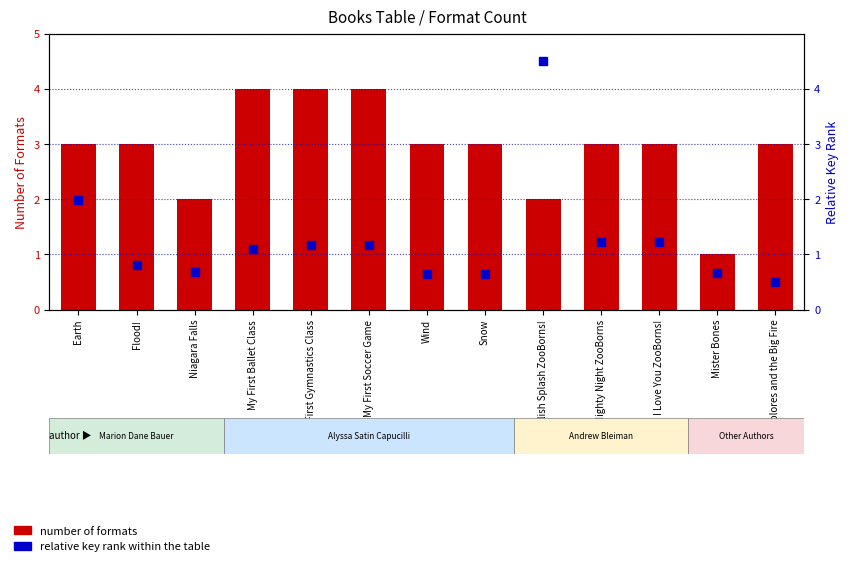

Rank the series by their average value, from highest to lowest.

number of formats, relative key rank within the table